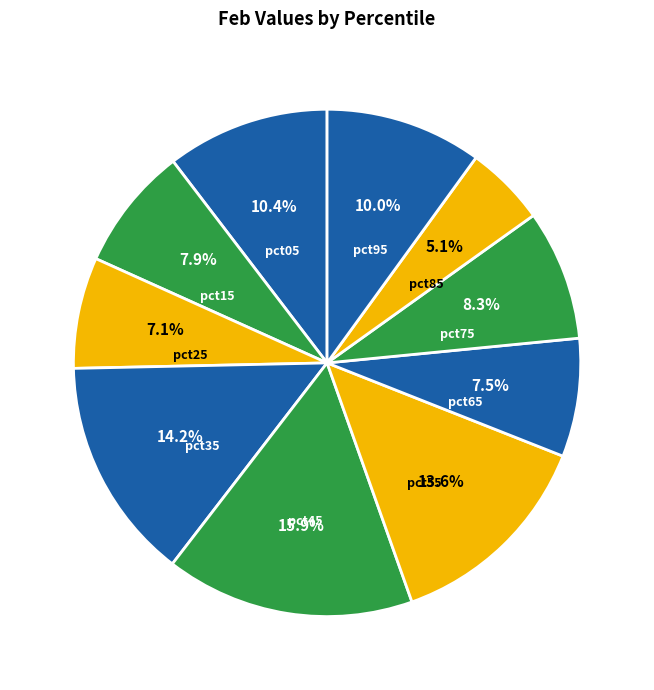

Does any single category account for the majority?

No